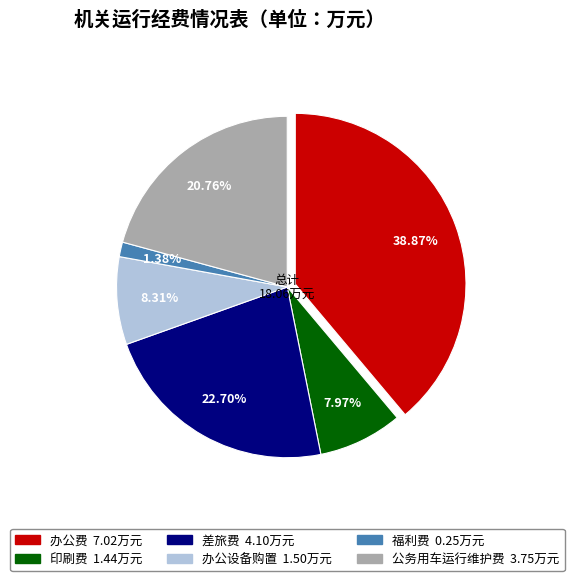

To the nearest percent, what percentage of the pie is 印刷费?

8%